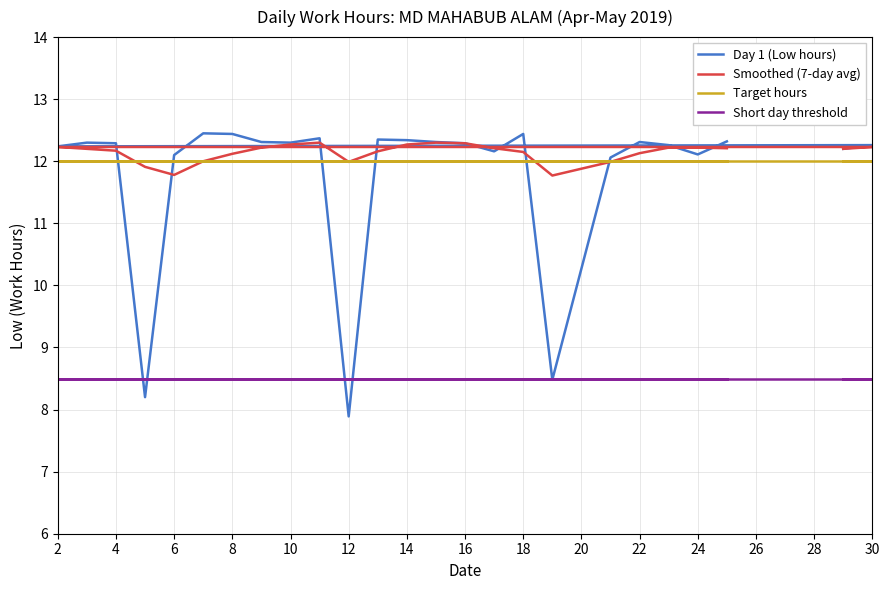

In Smoothed (7-day avg), how many points are lower than both neighbors (excluding endpoints)?

3